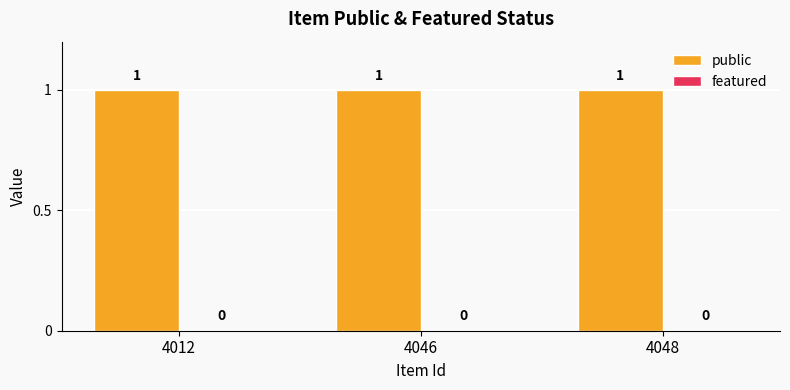

Count the number of data series in this chart.

2